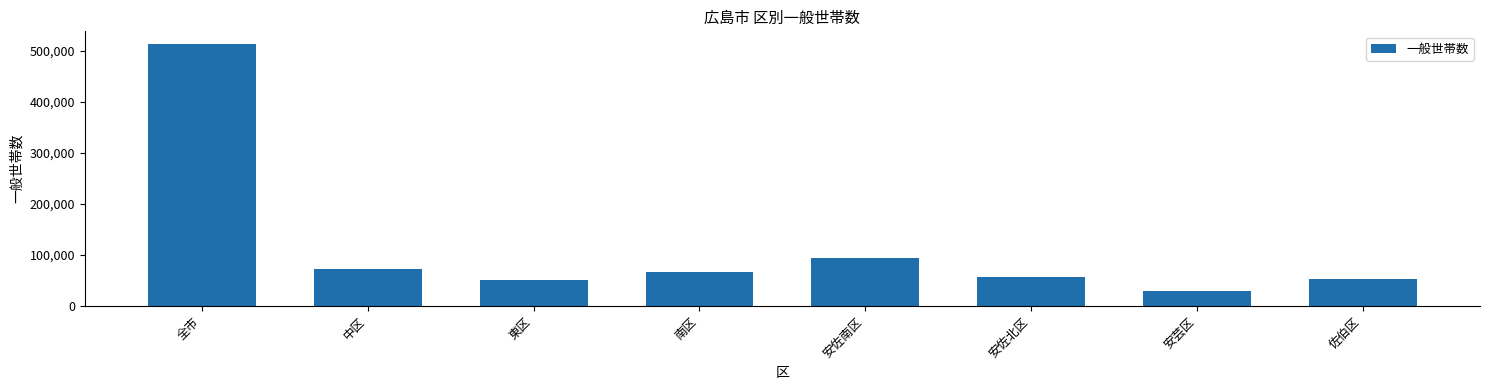

What is the change in value from 全市 to 中区?

-439139